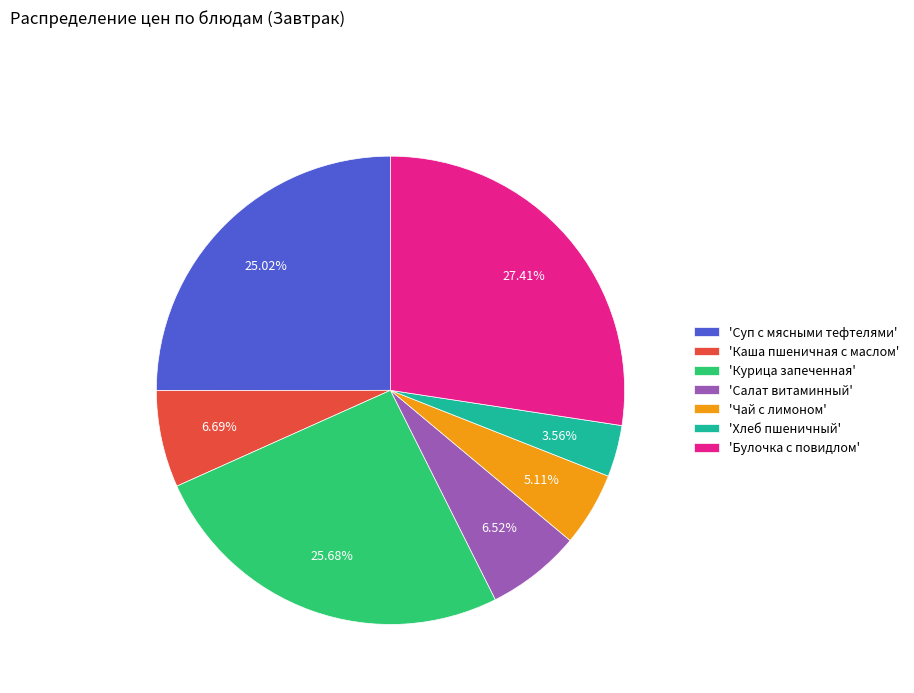

Combined, do 'Курица запеченная' and 'Булочка с повидлом' account for over 50%?

Yes